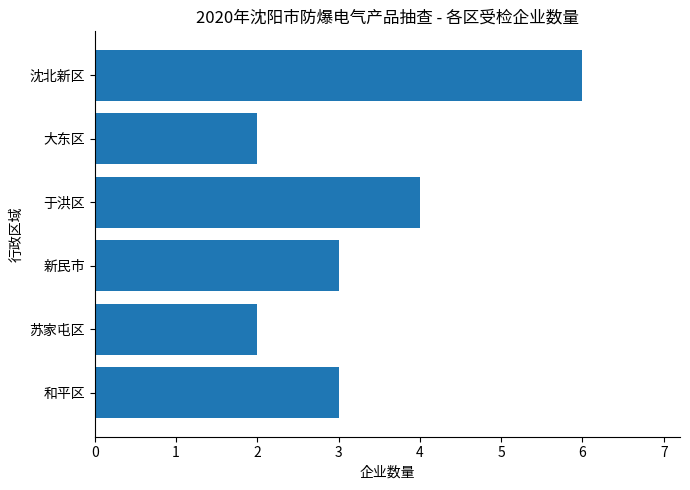

Count the number of categories in the chart.

6